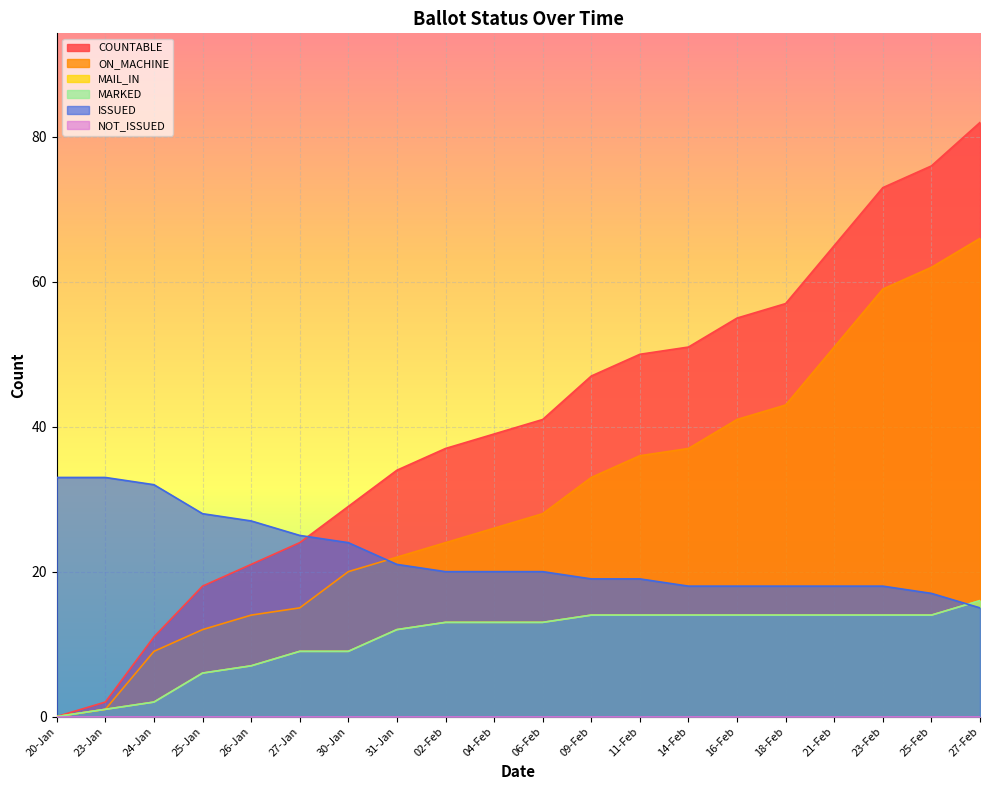

How many values in the MARKED series exceed 13?

9